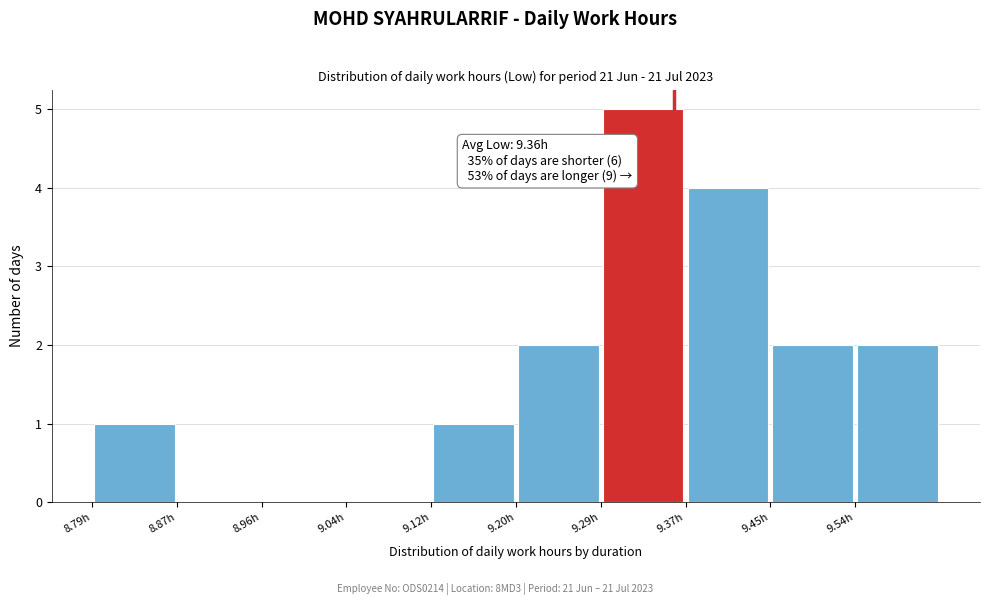

Over which range of the x-axis is the bar tallest?

9.288 to 9.371